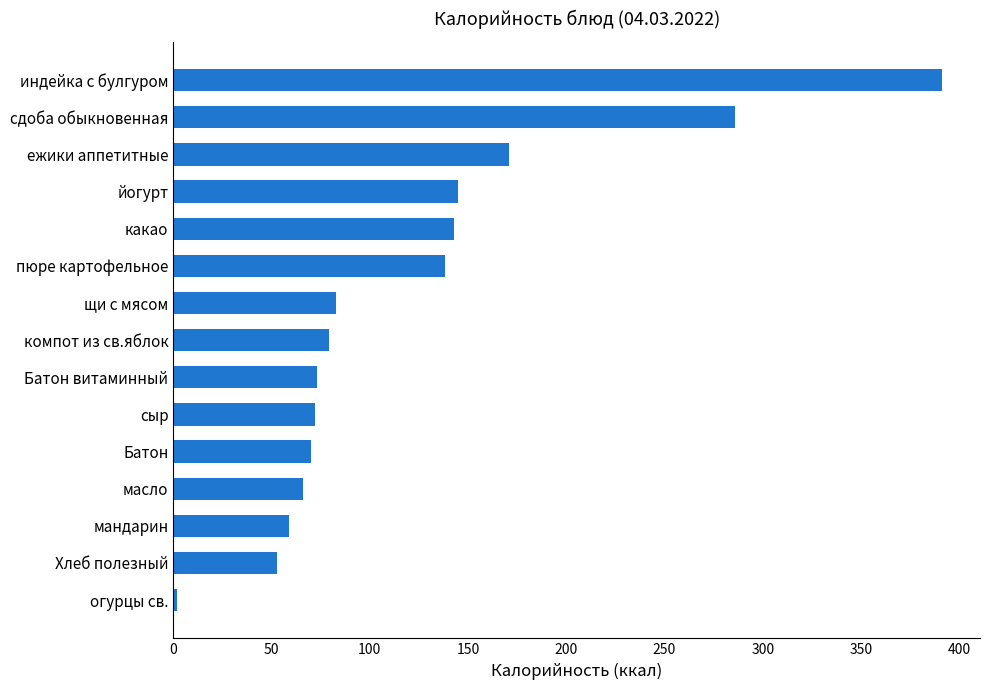

Where is the data nearest to the value 196?

ежики аппетитные